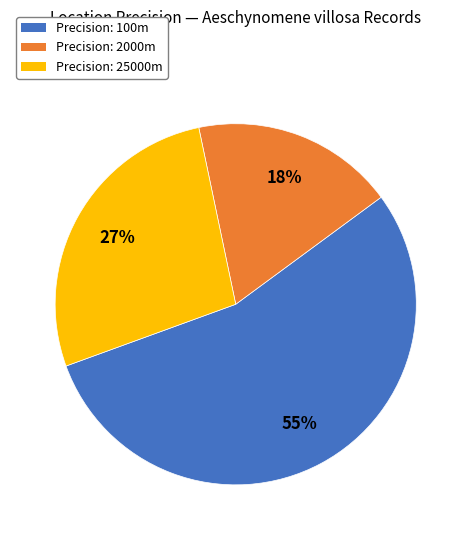

Which slice is the largest?

Precision: 100m